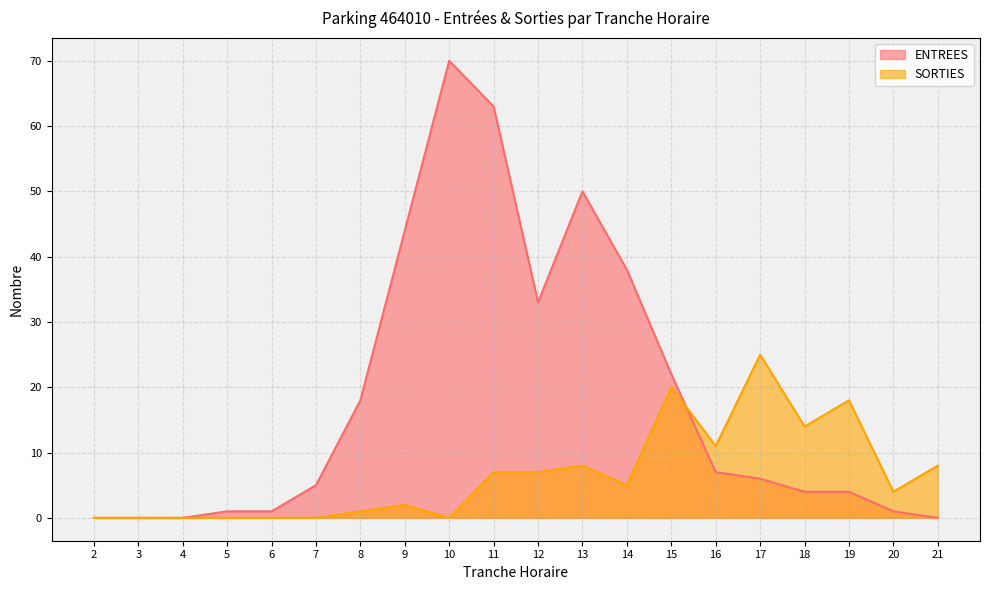

After their last crossing, which series has the higher values: ENTREES or SORTIES?

SORTIES